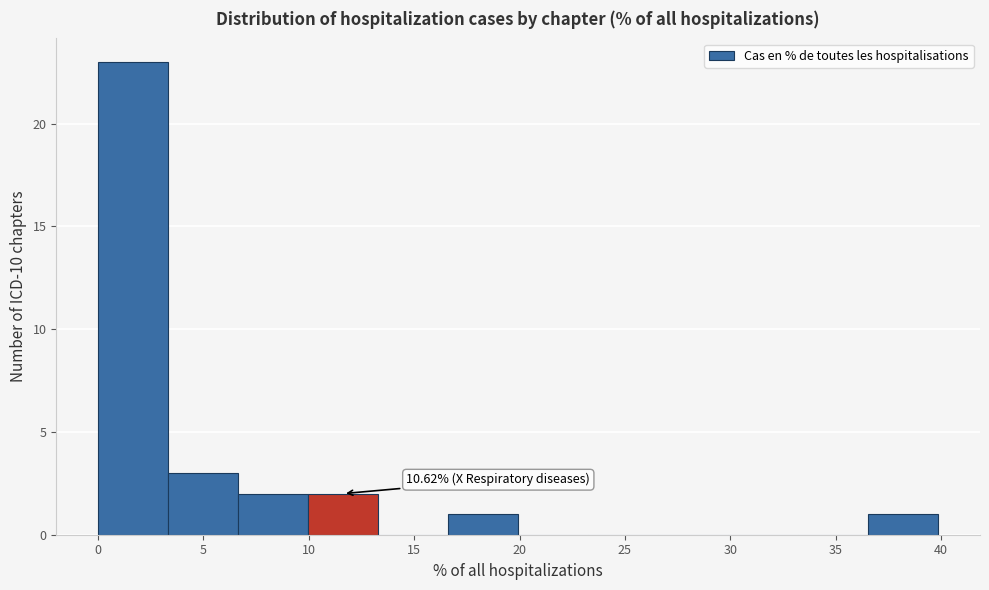

Which range on the x-axis has the tallest bar?

0.0 to 3.5